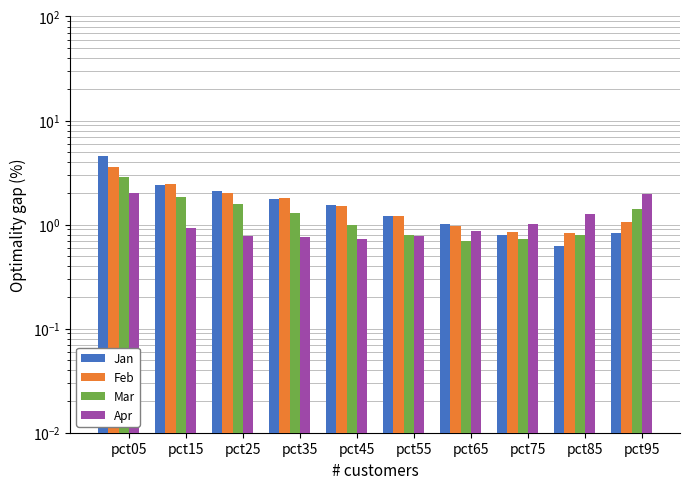

What is the lowest value of the Mar series?

0.7